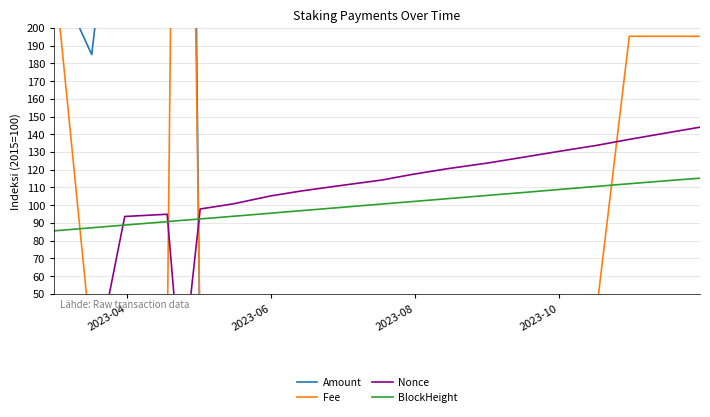

What is the highest value of the Amount series?

994.1